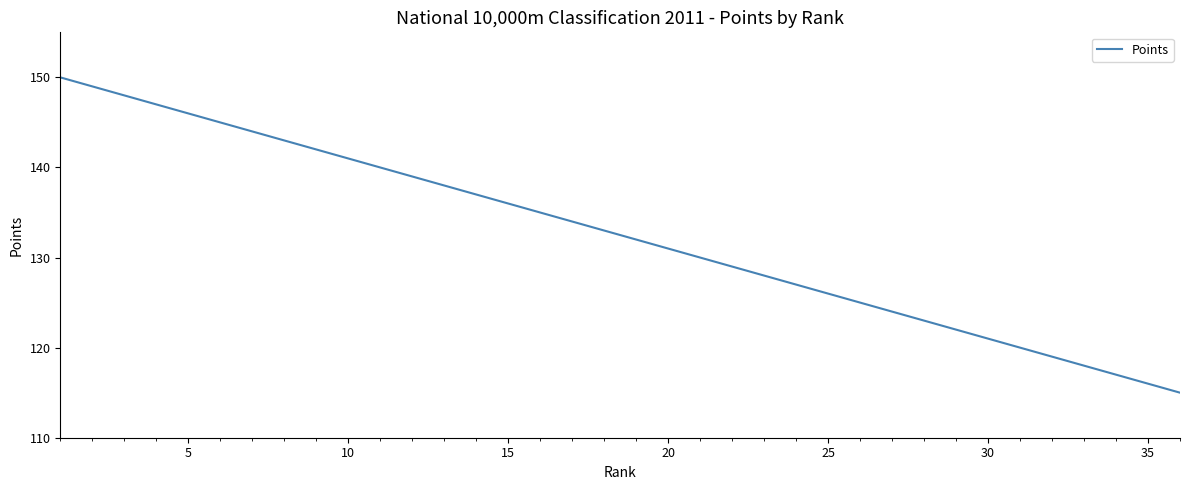

What is the maximum value shown in the chart?

150